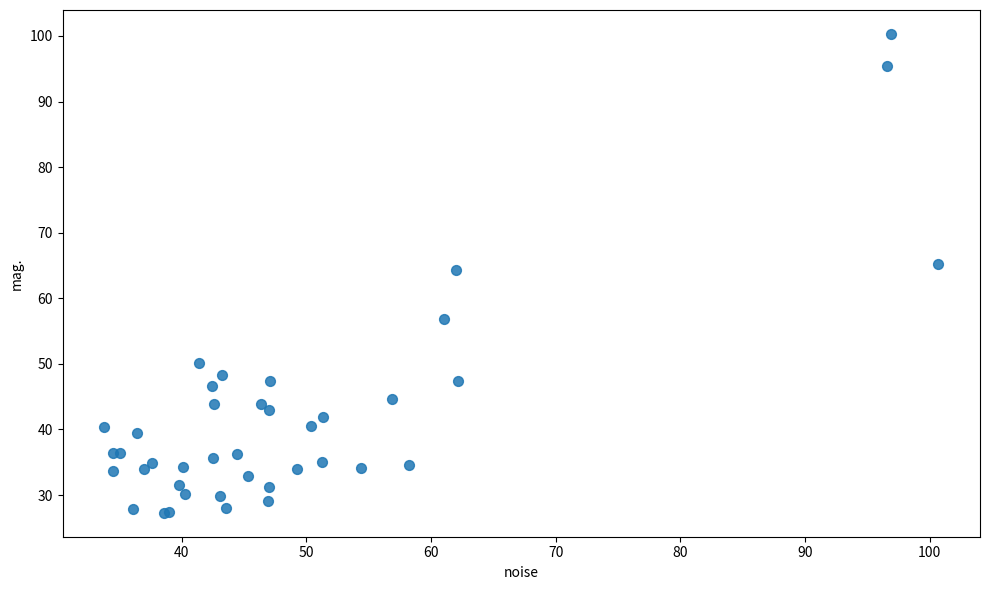

What Y value in the scatter plot is closest to 63?

64.3